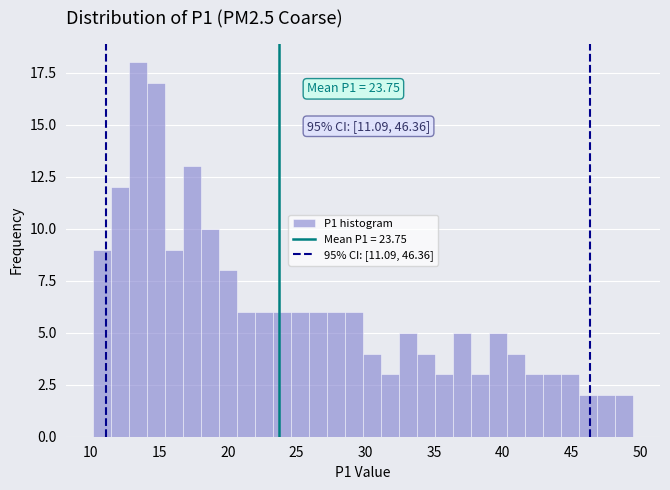

Around what value on the x-axis is the tallest bar? Give the approximate position of its centre, as read against the axis.

13.5